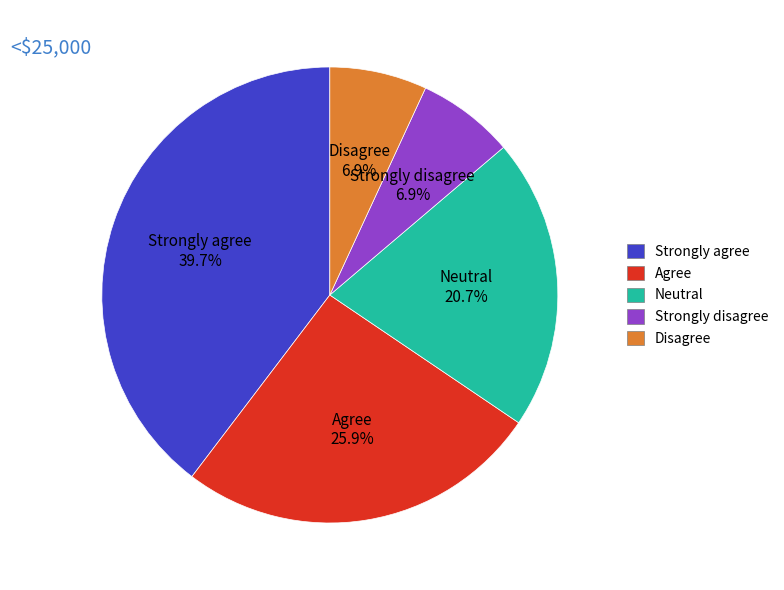

What is the ratio of the value at Disagree to the value at Agree?

0.3